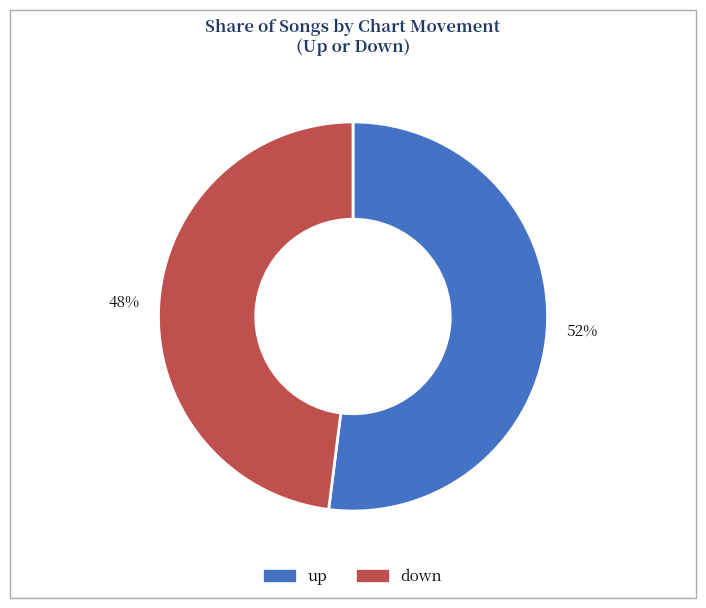

Which slice is the smallest?

down